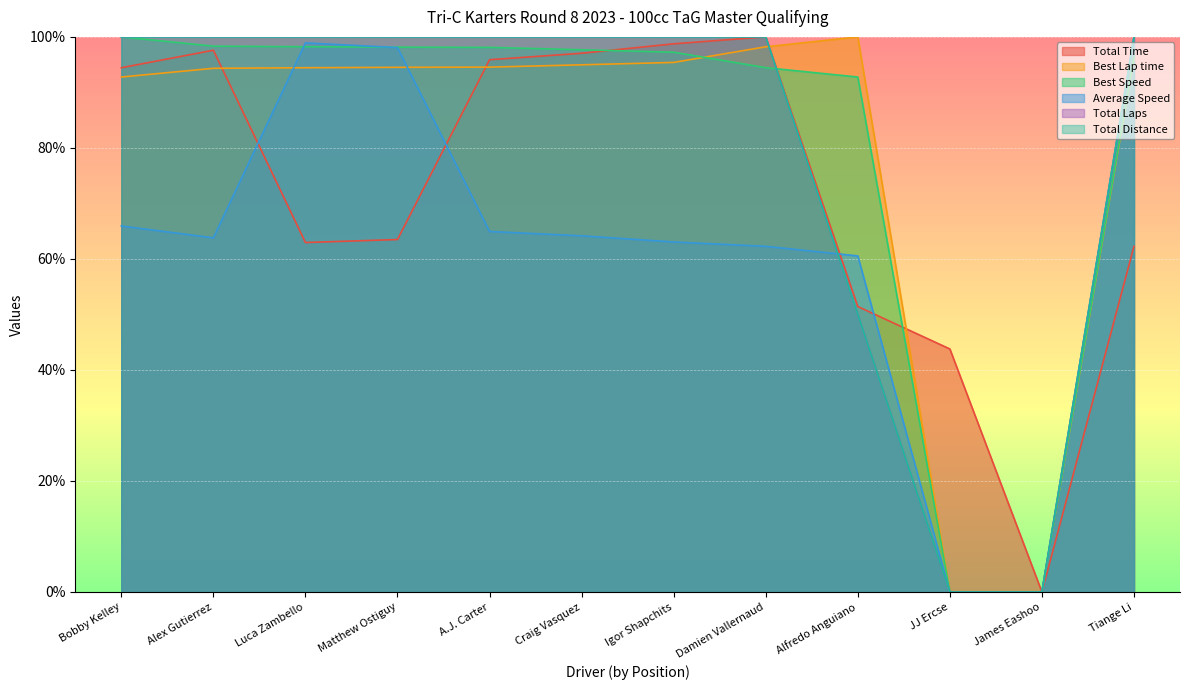

What are all the series names shown in the legend?

Total Time, Best Lap time, Best Speed, Average Speed, Total Laps, Total Distance